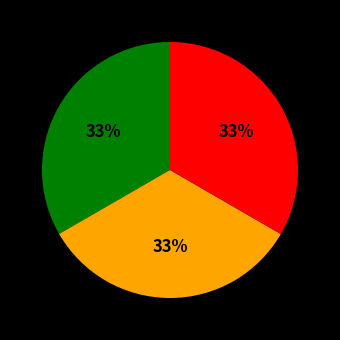

Does any single category account for the majority?

No